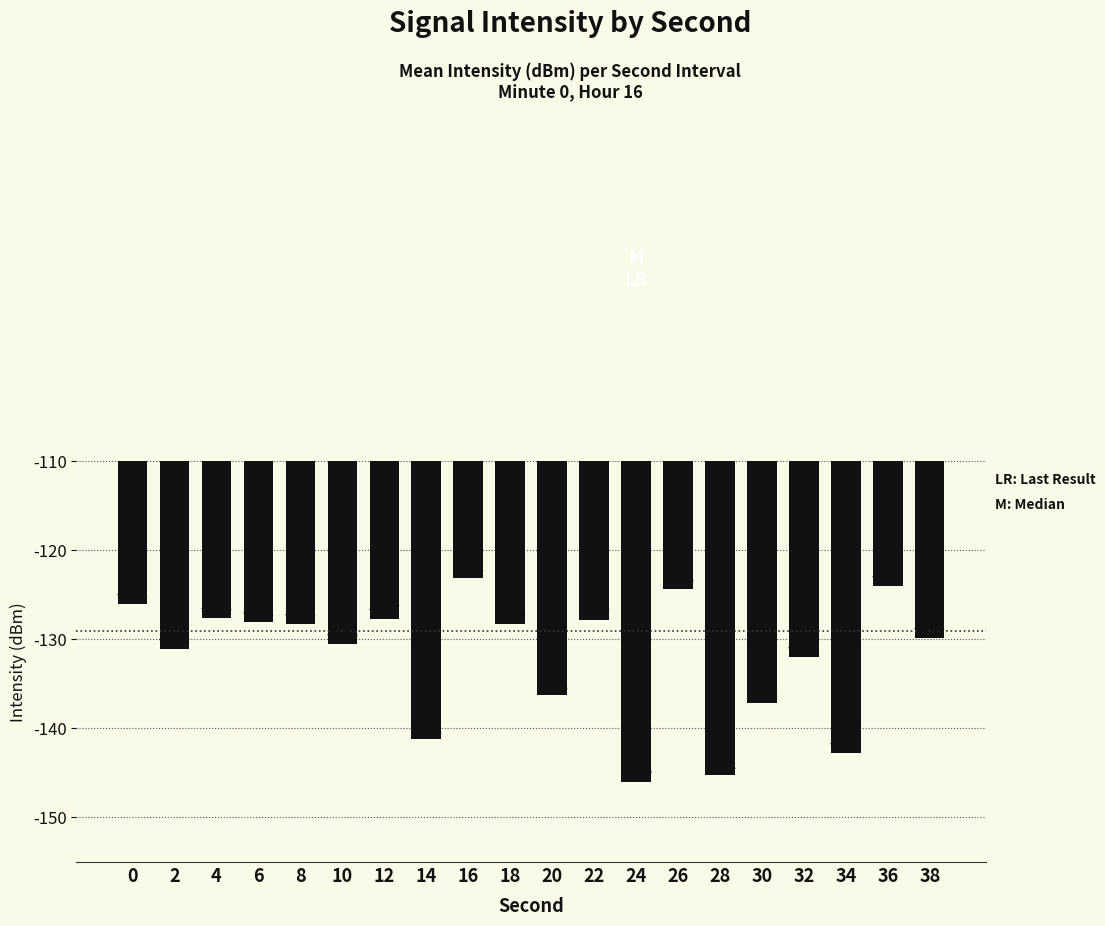

True or false: the data shows -89.2 at 38.

False